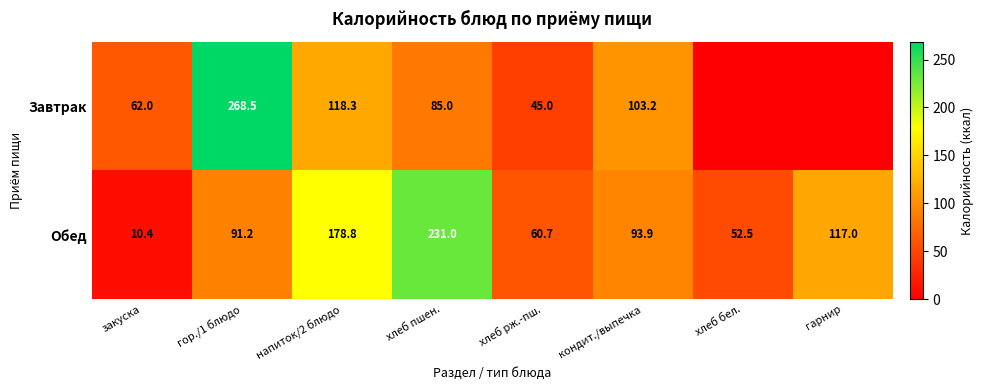

What is the difference between the highest and lowest values at гор./1 блюдо?

177.3